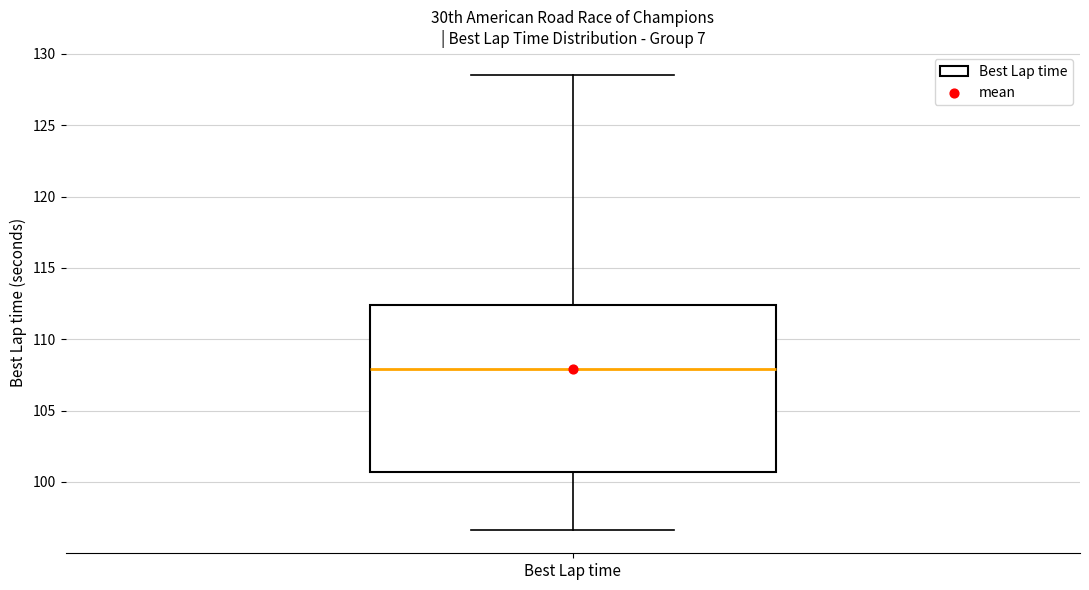

Transcribe this box plot: give where the median line is, the range the box spans, and where the two whiskers end, as read against the y-axis. The values are not printed on the chart, so give them approximately, as read against the axis.

median 108.0, box 100.5 to 112.5, whiskers 96.5 to 128.5